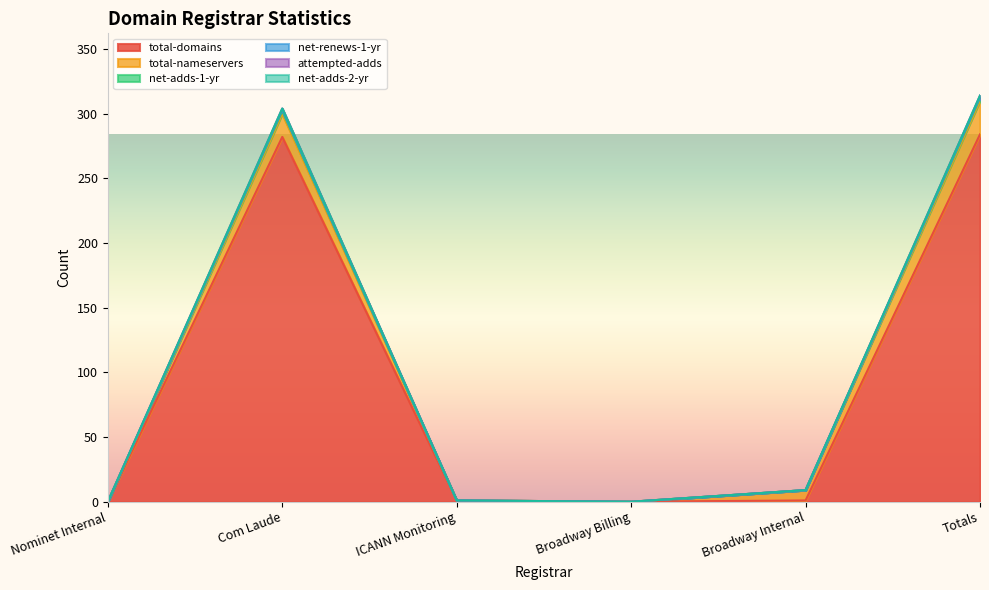

At which label does attempted-adds first exceed 9?

Com Laude